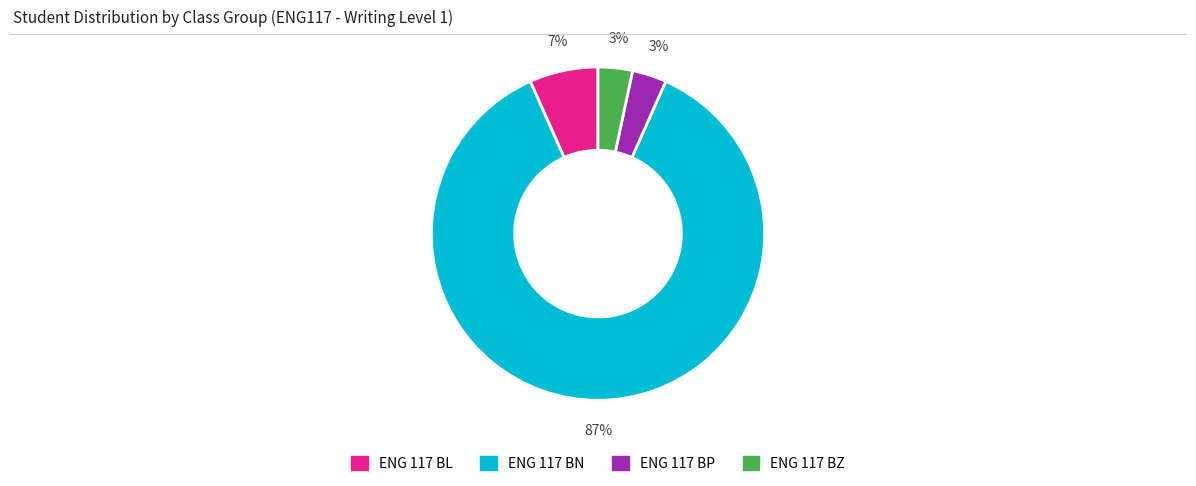

Is the sum of ENG 117 BZ and ENG 117 BN greater than half?

Yes